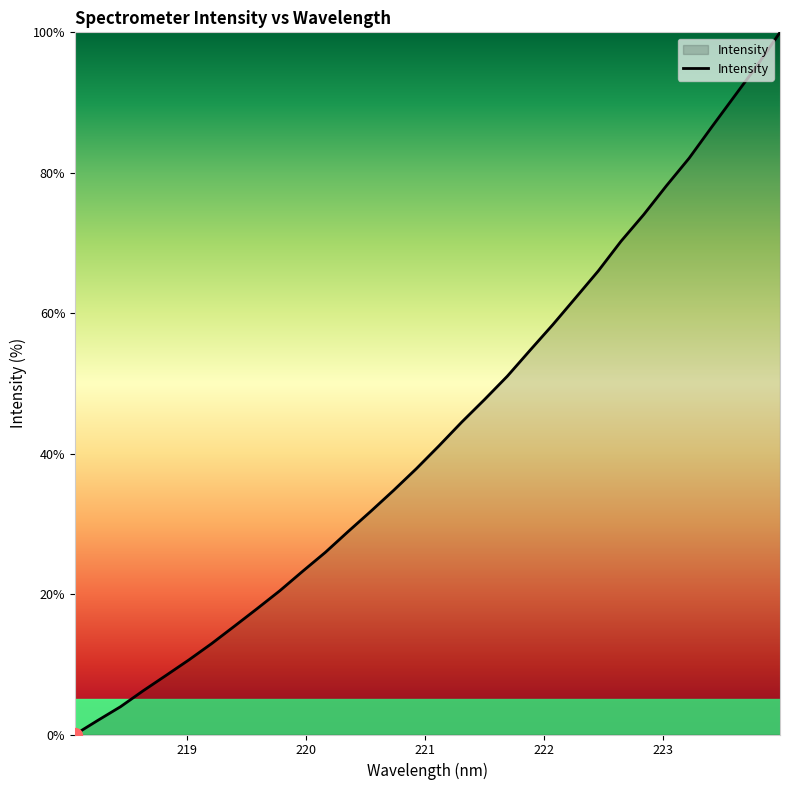

What is the difference between the maximum and minimum values?

100.0